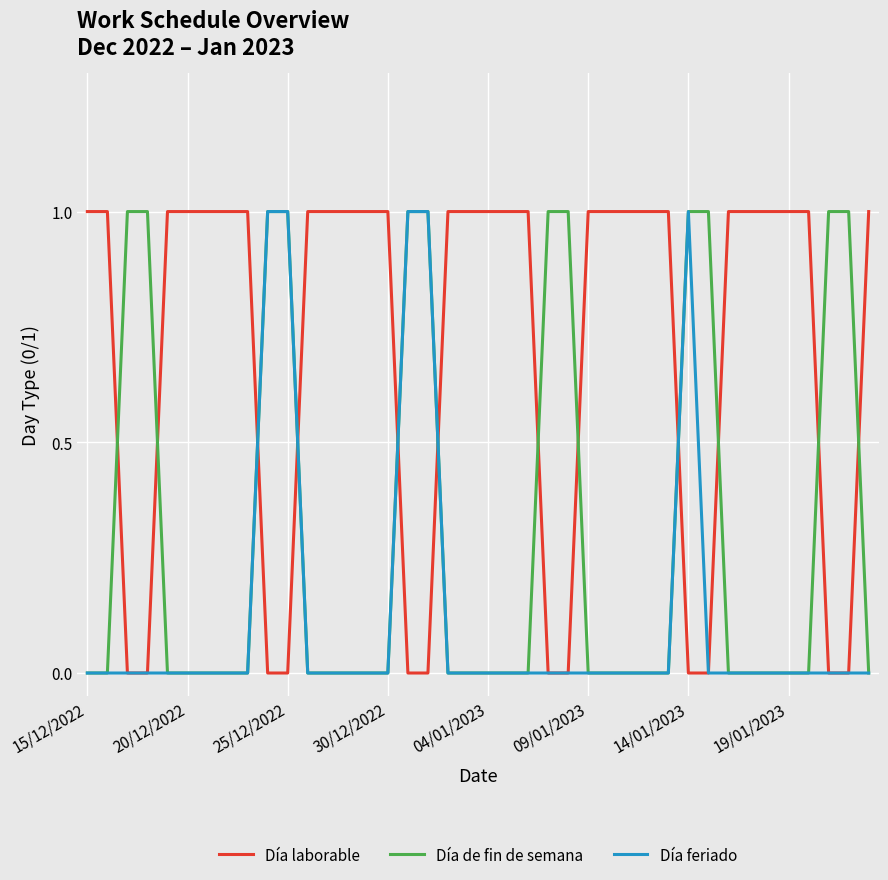

After their last crossing, which series has the higher values: Día laborable or Día de fin de semana?

Día laborable